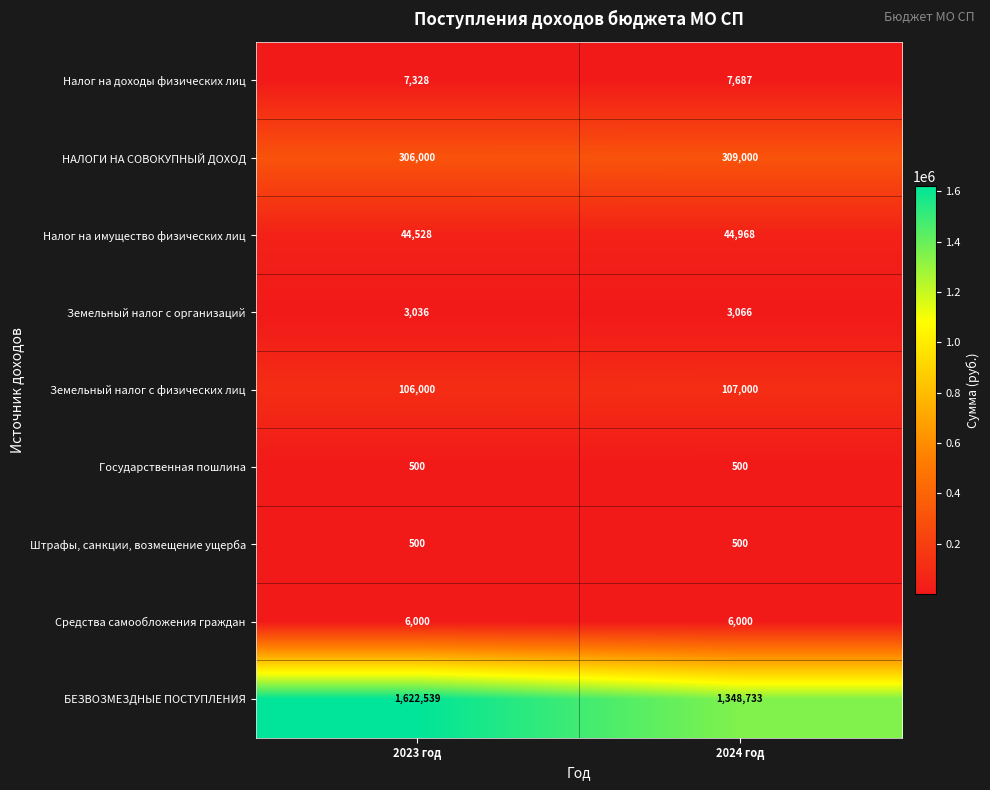

The Средства самообложения граждан series shows 9670 at 2024 год. True or false?

False